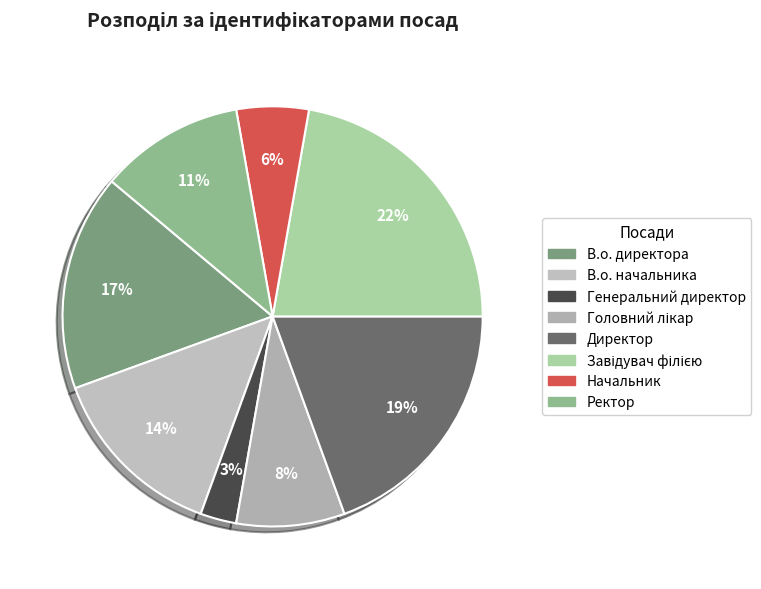

Does any single category account for the majority?

No